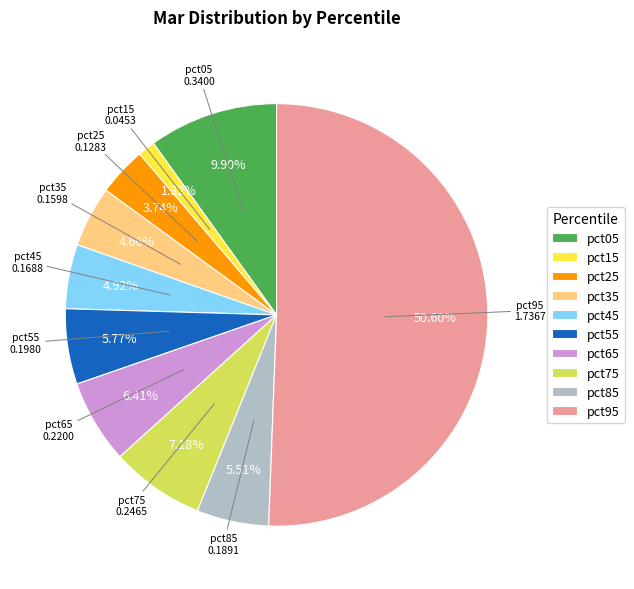

What percentage is the pct15 slice, to the nearest percent?

1%